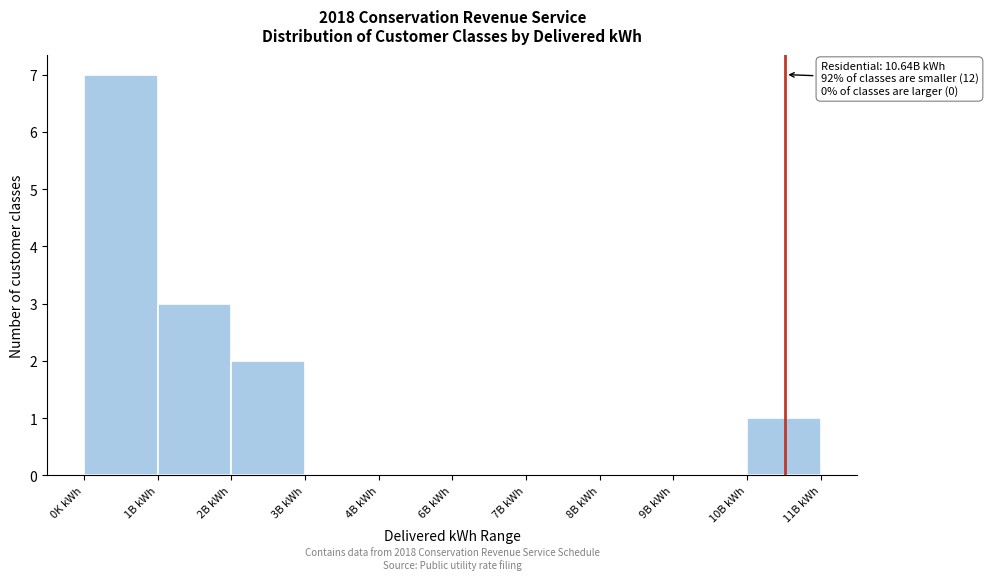

Reading left to right, list all the values displayed in this chart.

0K kWh=7	1B kWh=3	2B kWh=2	3B kWh=0	4B kWh=0	6B kWh=0	7B kWh=0	8B kWh=0	9B kWh=0	10B kWh=1